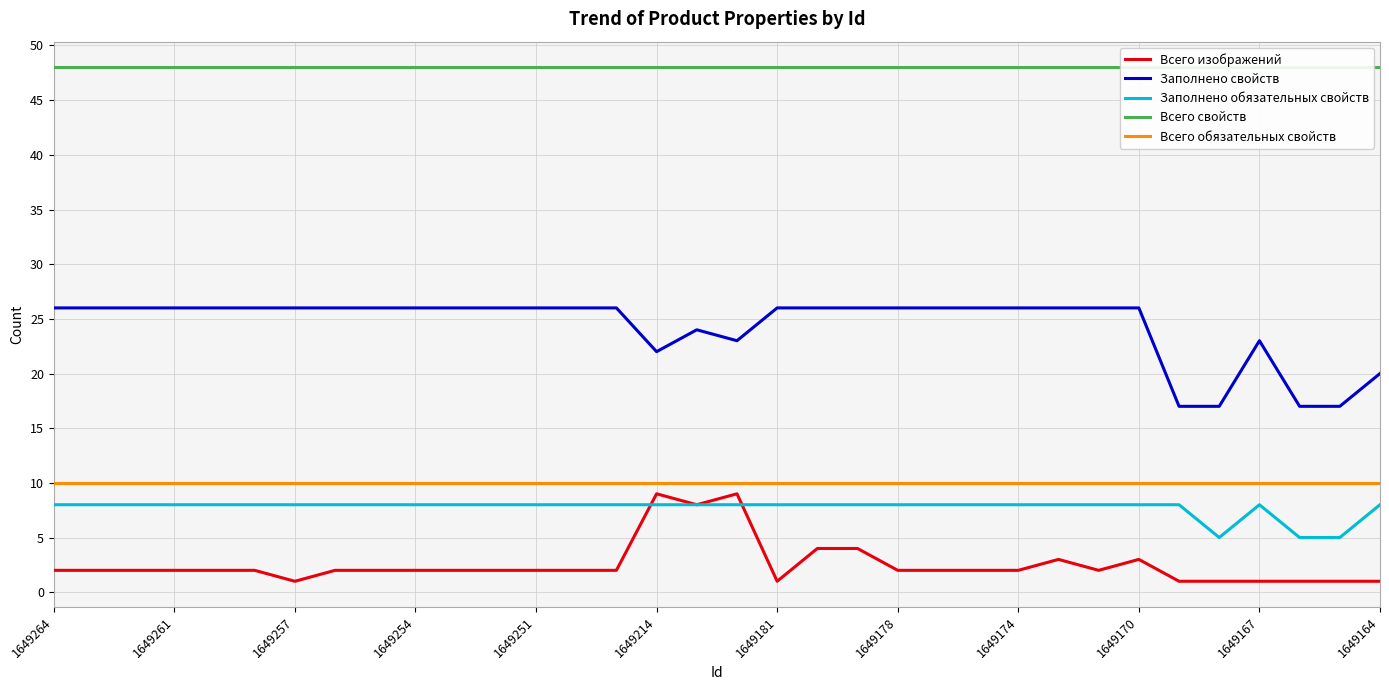

In Заполнено свойств, how many points are higher than both neighbors (excluding endpoints)?

2